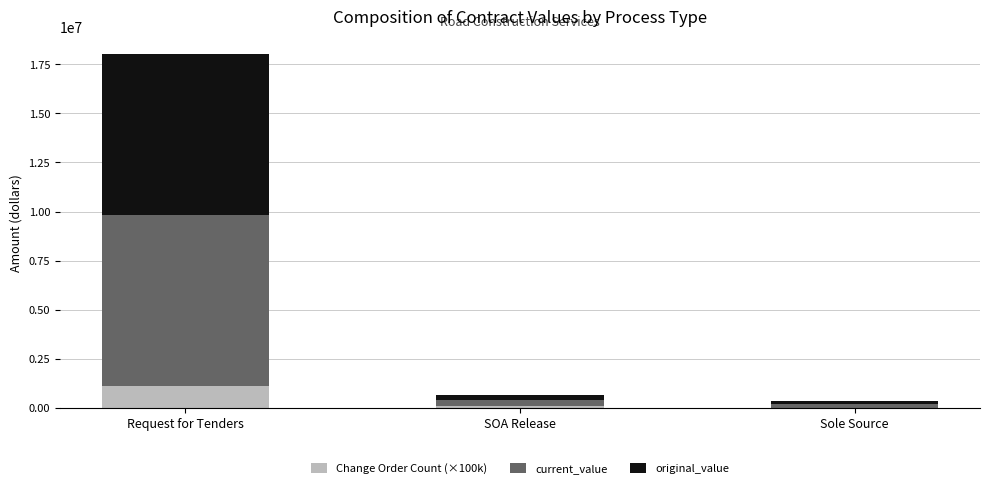

Is it true that Change Order Count (×100k) equals 0.0 at Sole Source?

True